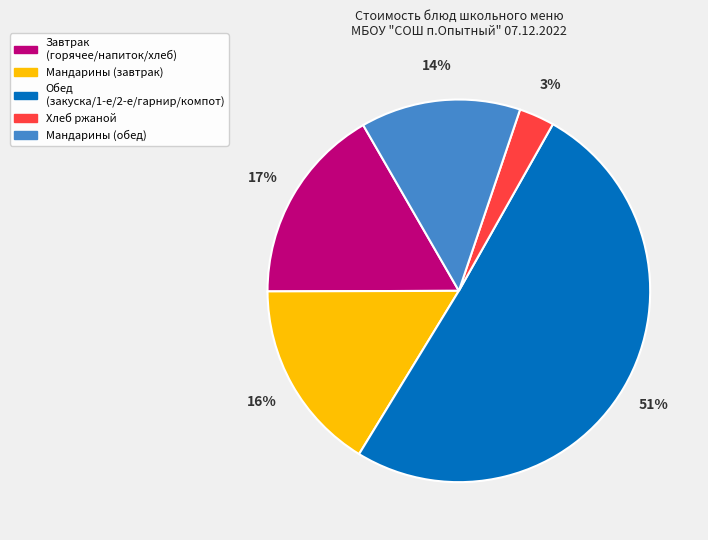

Is there any slice that represents more than half of the pie?

Yes